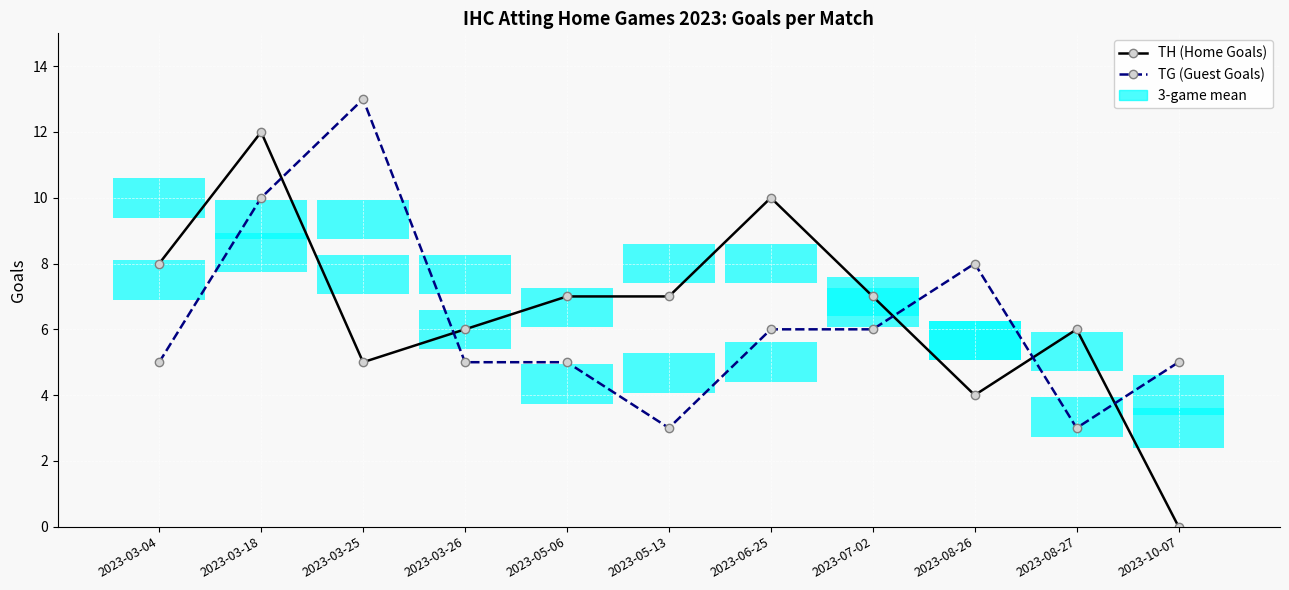

At how many categories does at least one series exceed 11?

2